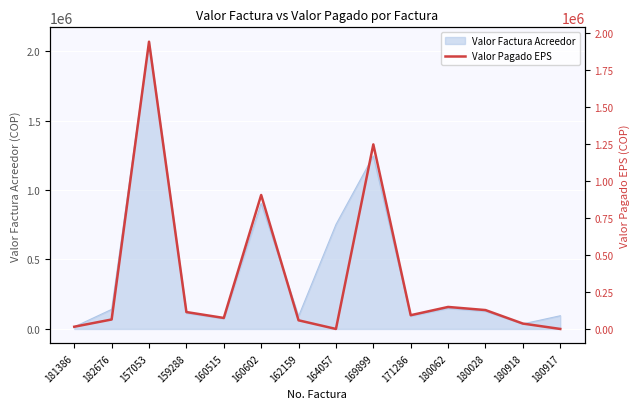

What is the difference between the maximum and second lowest values?

1938500